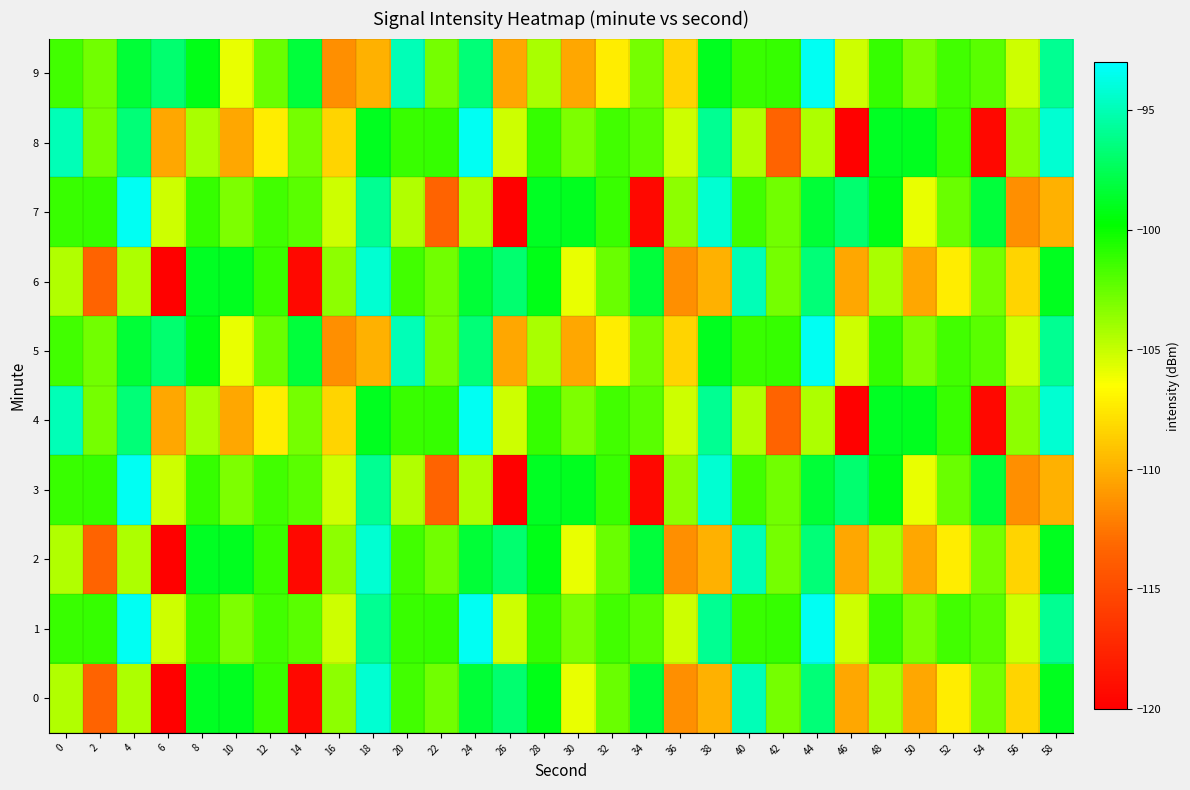

Count the number of categories in the chart.

30